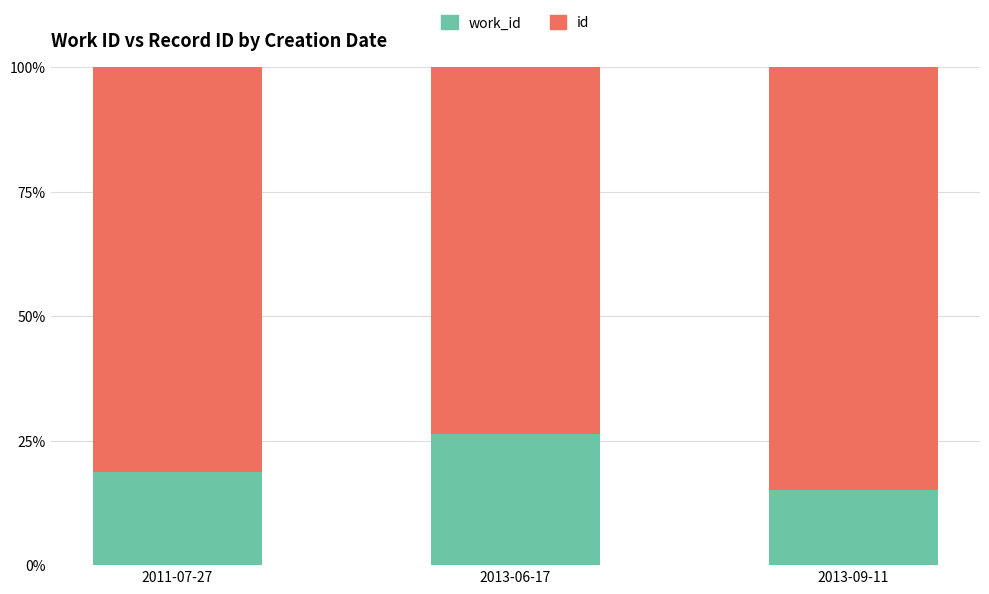

What is the total value across all series at 2013-09-11?

100.0